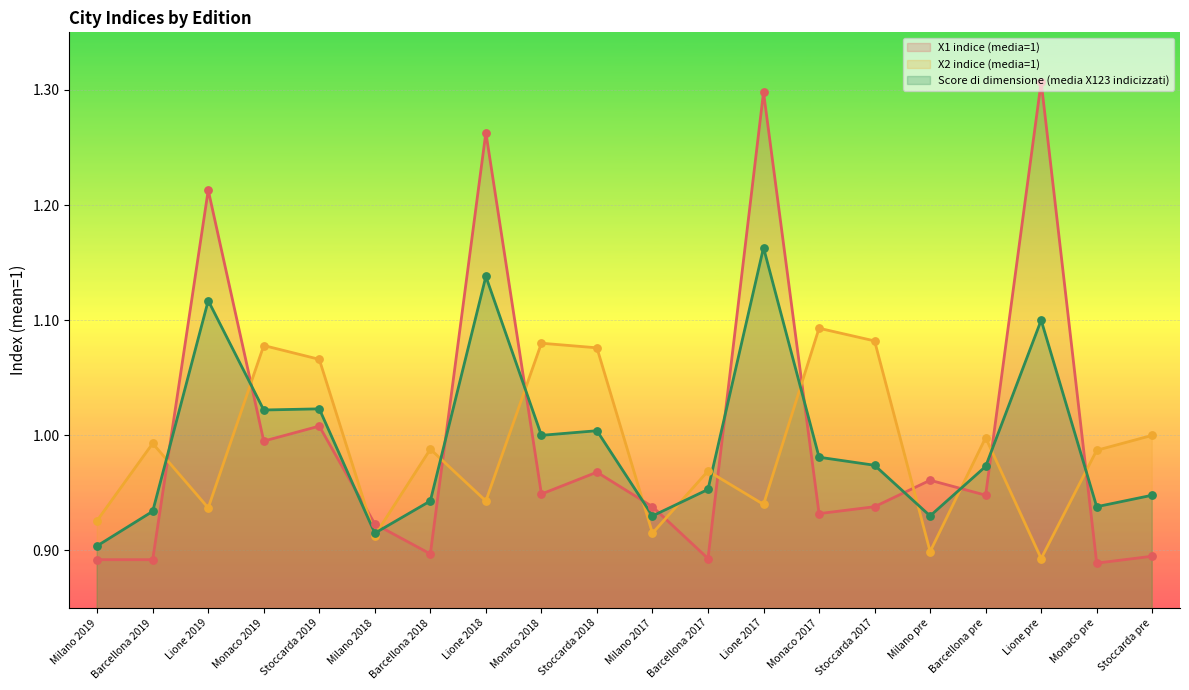

Which series has the largest total across all categories?

X1 indice (media=1)